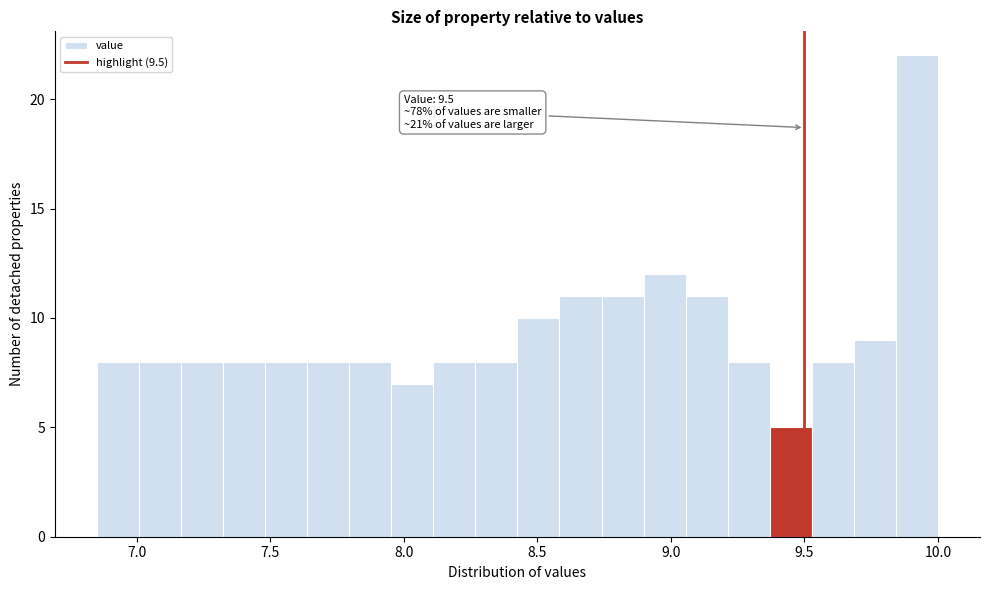

Around what value on the x-axis is the tallest bar? Give the approximate position of its centre, as read against the axis.

9.90